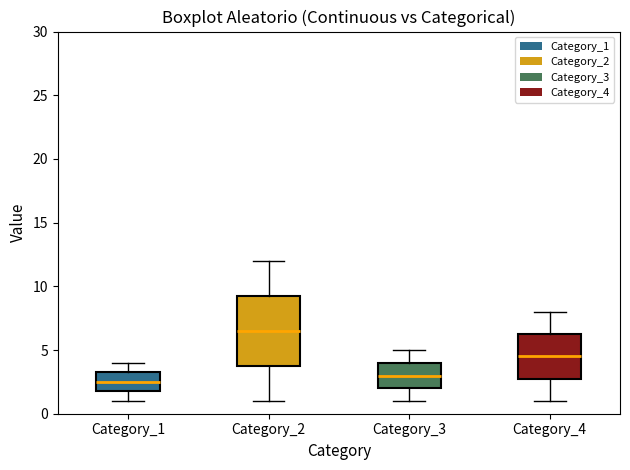

Reading left to right, transcribe this box plot: for each box, give where its median line is, the range the box spans, and where its two whiskers end, as read against the y-axis. The values are not printed on the chart, so give them approximately, as read against the axis.

Category_1: median 2.5, box 2.0 to 3.5, whiskers 1.0 to 4.0
Category_2: median 6.5, box 4.0 to 9.5, whiskers 1.0 to 12.0
Category_3: median 3.0, box 2.0 to 4.0, whiskers 1.0 to 5.0
Category_4: median 4.5, box 3.0 to 6.5, whiskers 1.0 to 8.0